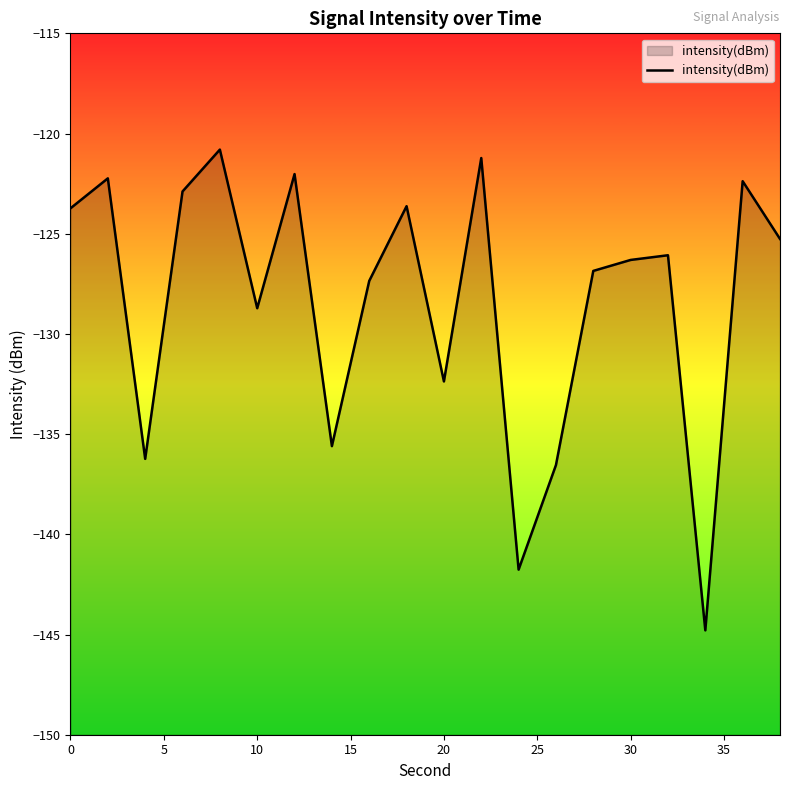

What is the smallest value displayed?

-144.8